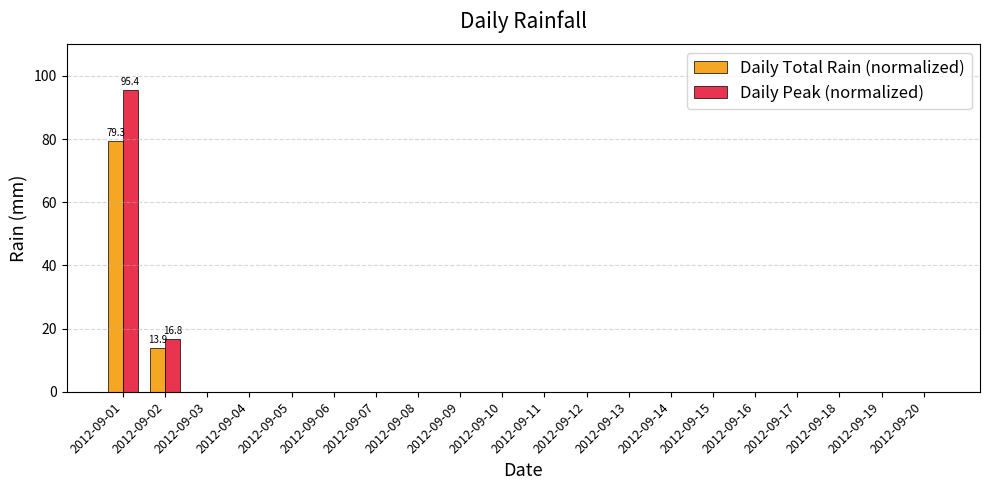

Which series has the widest spread of values?

Daily Peak (normalized)